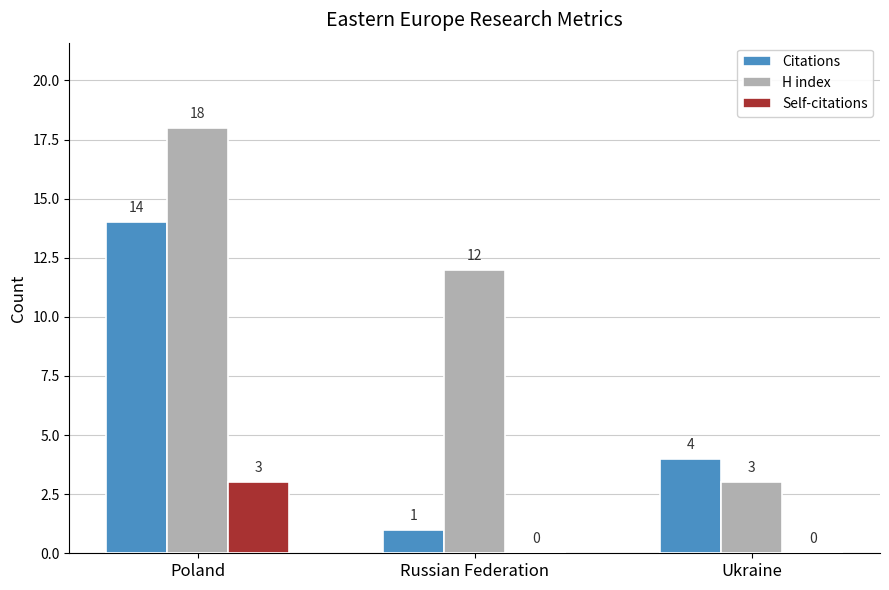

How many positive values does the Self-citations series have?

1